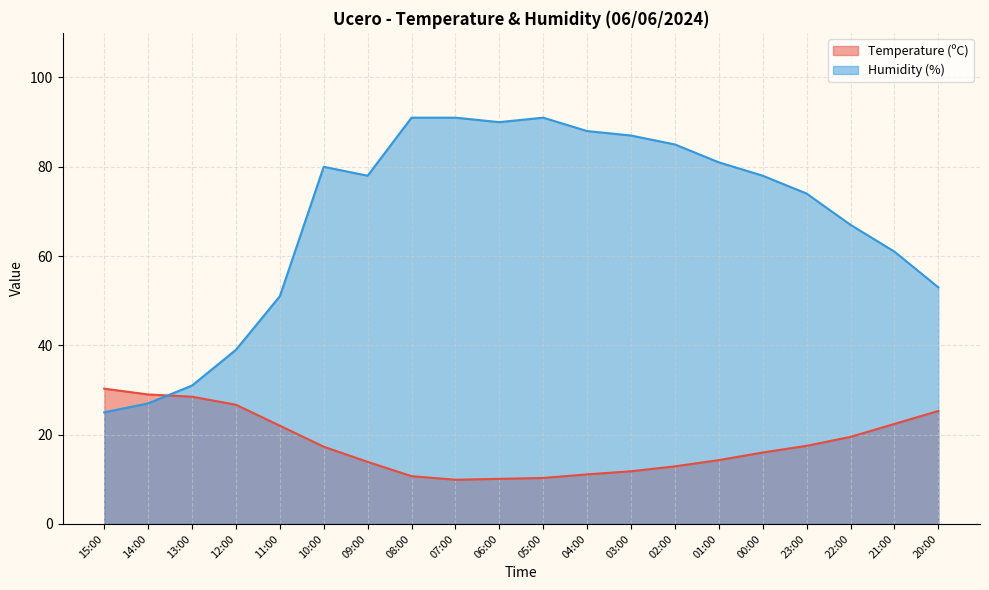

True or false: Humidity (%) and Temperature (ºC) intersect in this chart.

True